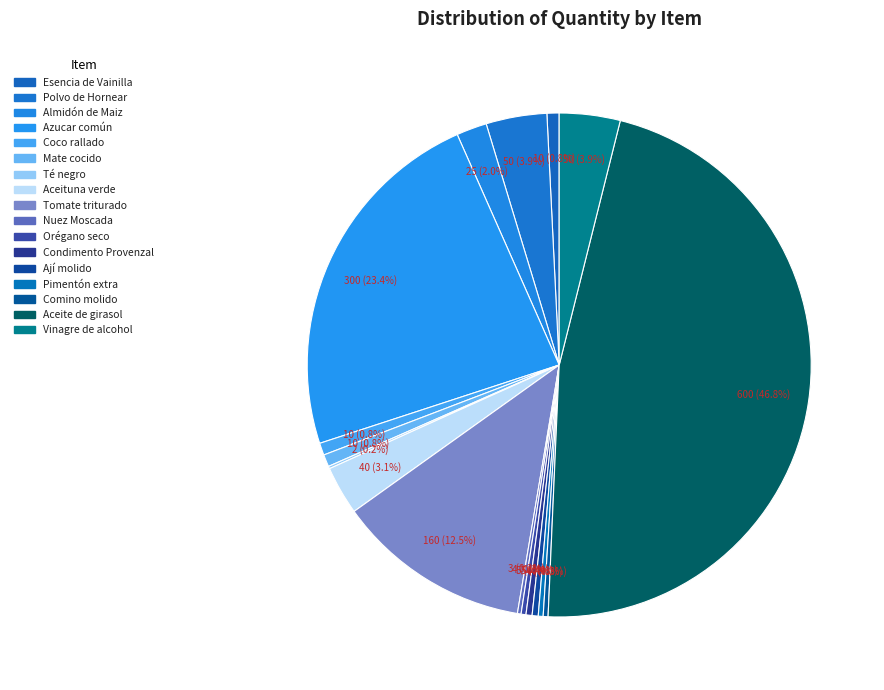

To the nearest percent, what is the combined percentage of Azucar común and Aceituna verde?

27%